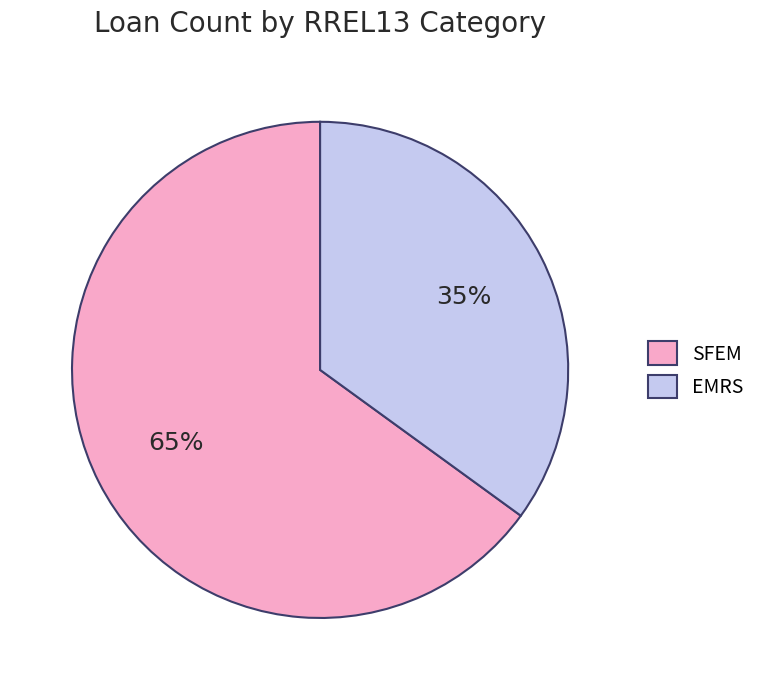

Count the number of slices in the pie.

2